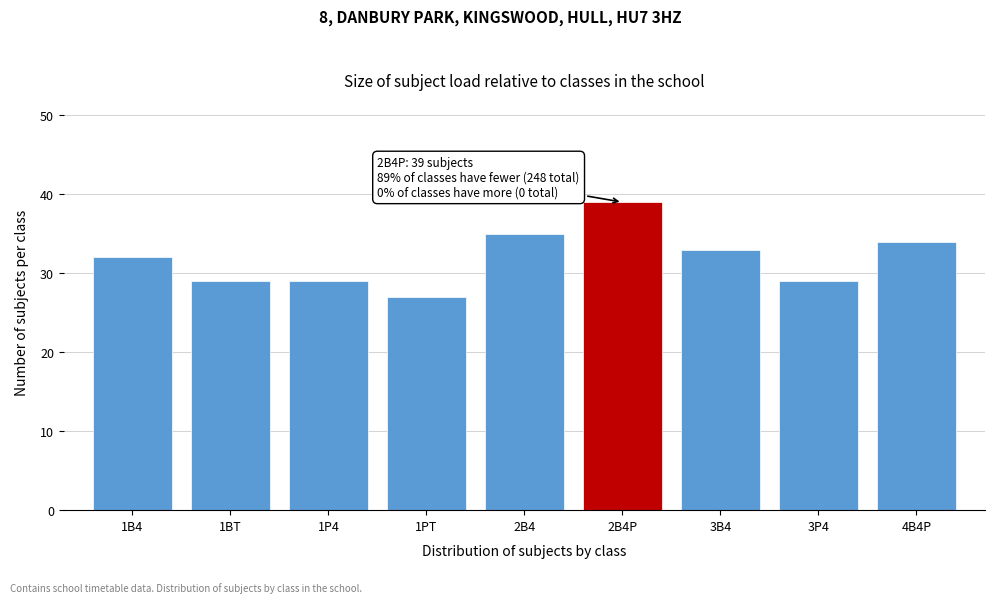

Reading right to left, extract all data points from this chart.

4B4P=34	3P4=29	3B4=33	2B4P=39	2B4=35	1PT=27	1P4=29	1BT=29	1B4=32